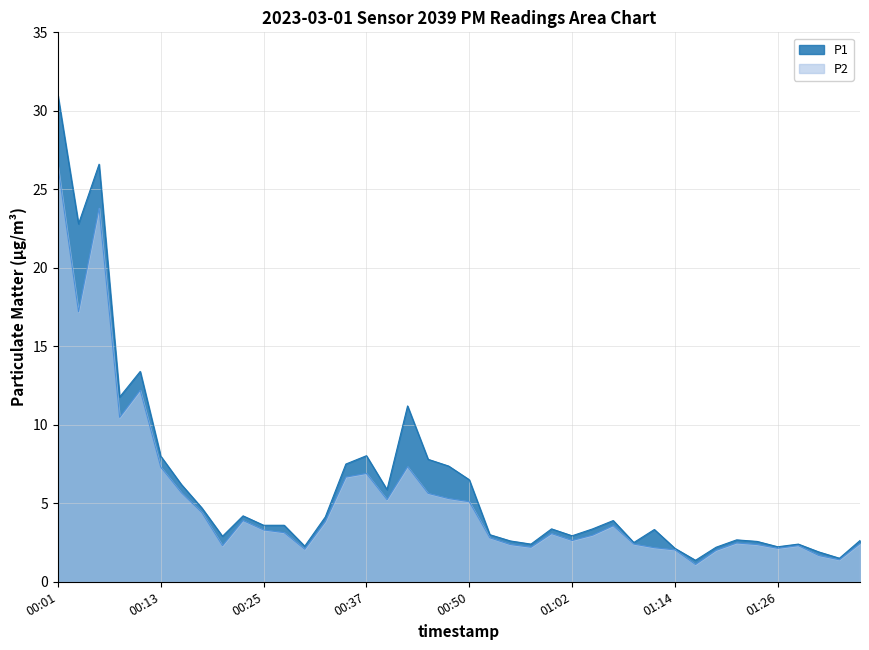

Which series changed the most between 00:18 and 01:00?

P2